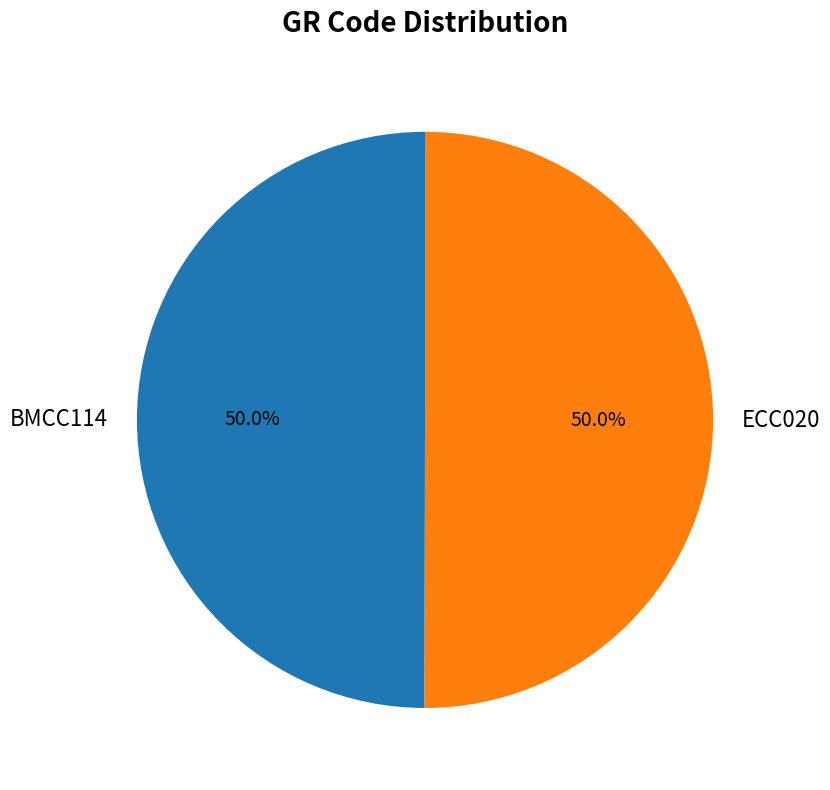

What portion of the pie excludes BMCC114?

50.0%